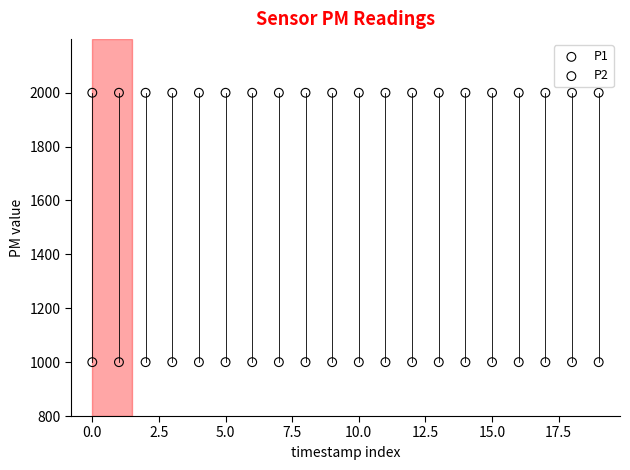

What are all the series names shown in the legend?

P1, P2